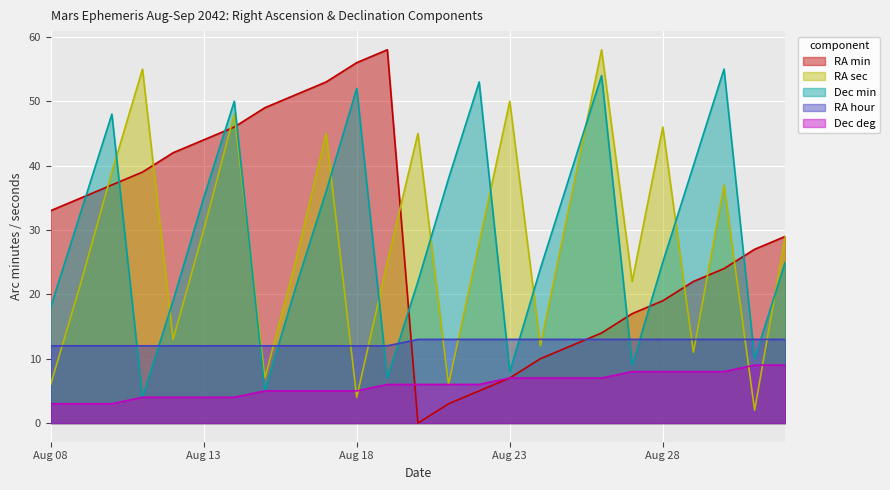

What is the difference between the second highest and minimum values in the RA hour series?

1